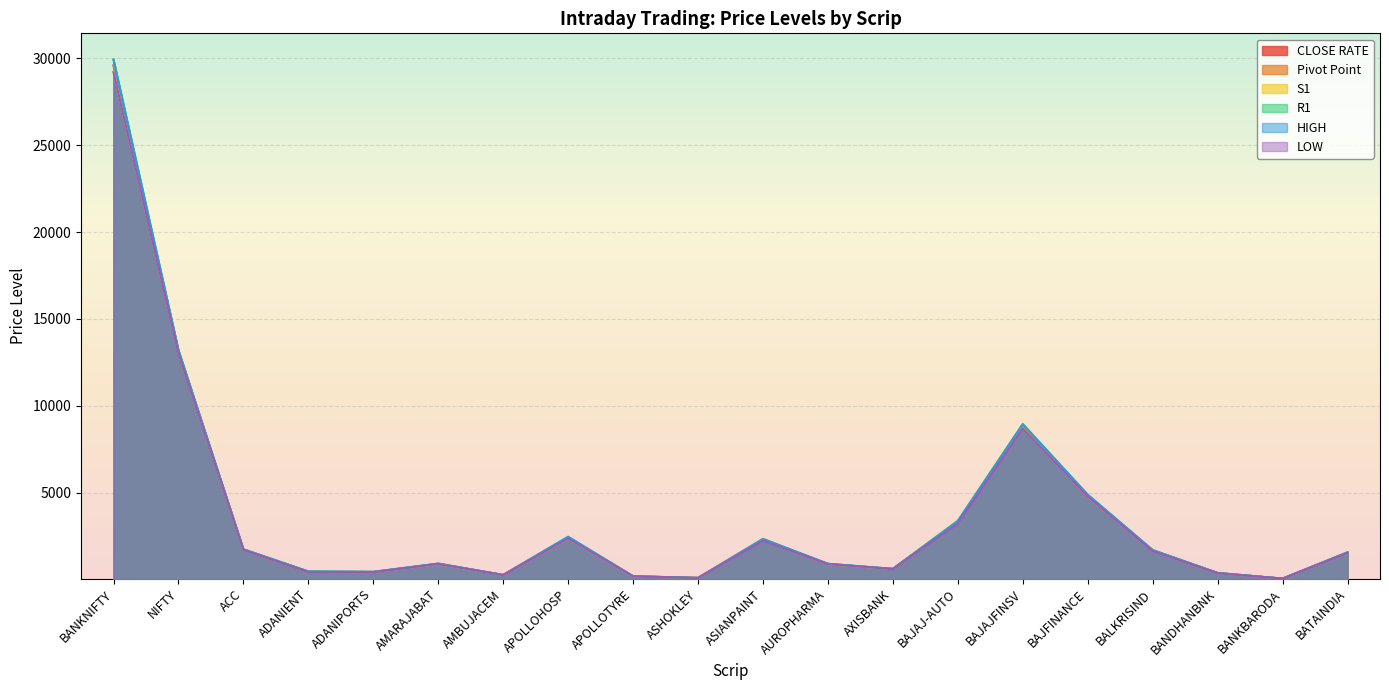

What is the spread (max minus min) of values at ACC?

43.7